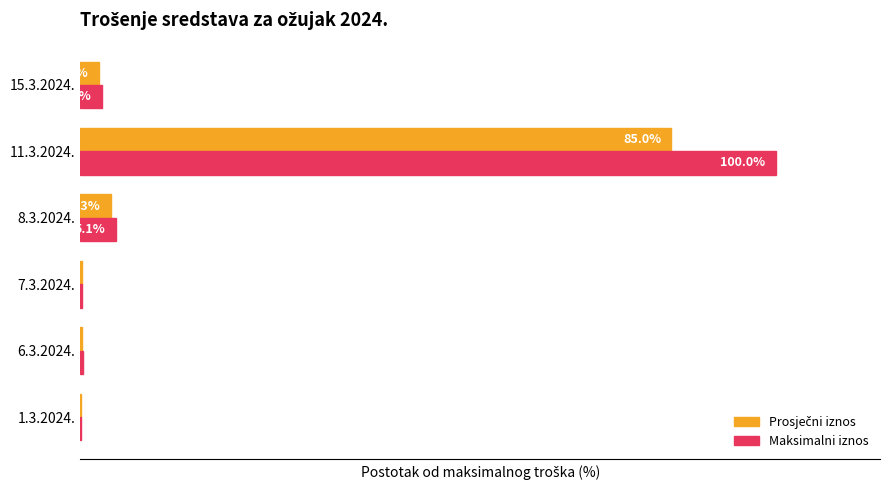

Where is Maksimalni iznos nearest to the value 50?

8.3.2024.